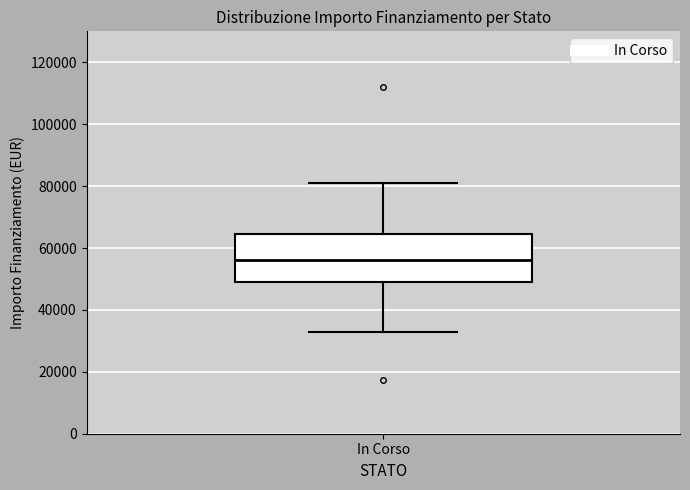

Read this box plot against the y-axis: the position of the median line, the range covered by the box, and the ends of both whiskers. The values are not printed on the chart, so give them approximately, as read against the axis.

median 56000, box 50000 to 64000, whiskers 32000 to 80000